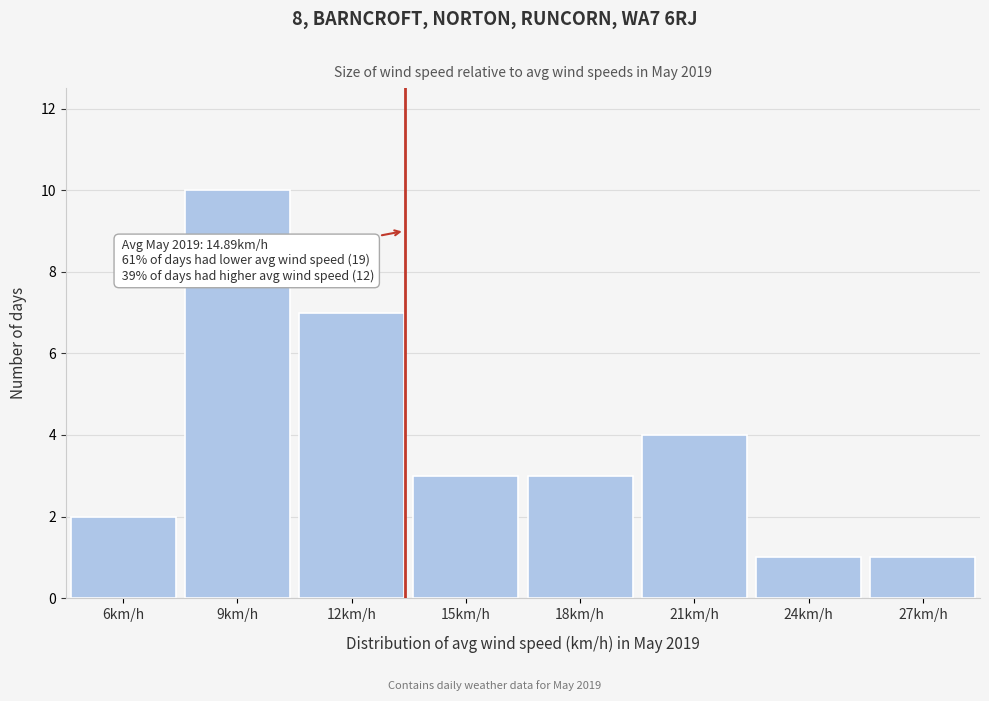

Reading left to right, transcribe all the data shown in this chart.

6km/h=2	9km/h=10	12km/h=7	15km/h=3	18km/h=3	21km/h=4	24km/h=1	27km/h=1